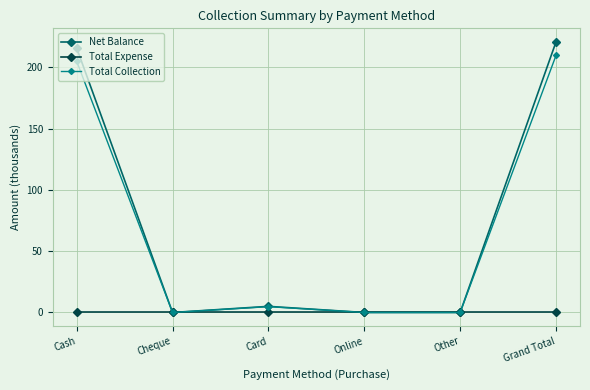

List the series in order of their peak value, lowest first.

Total Expense, Total Collection, Net Balance